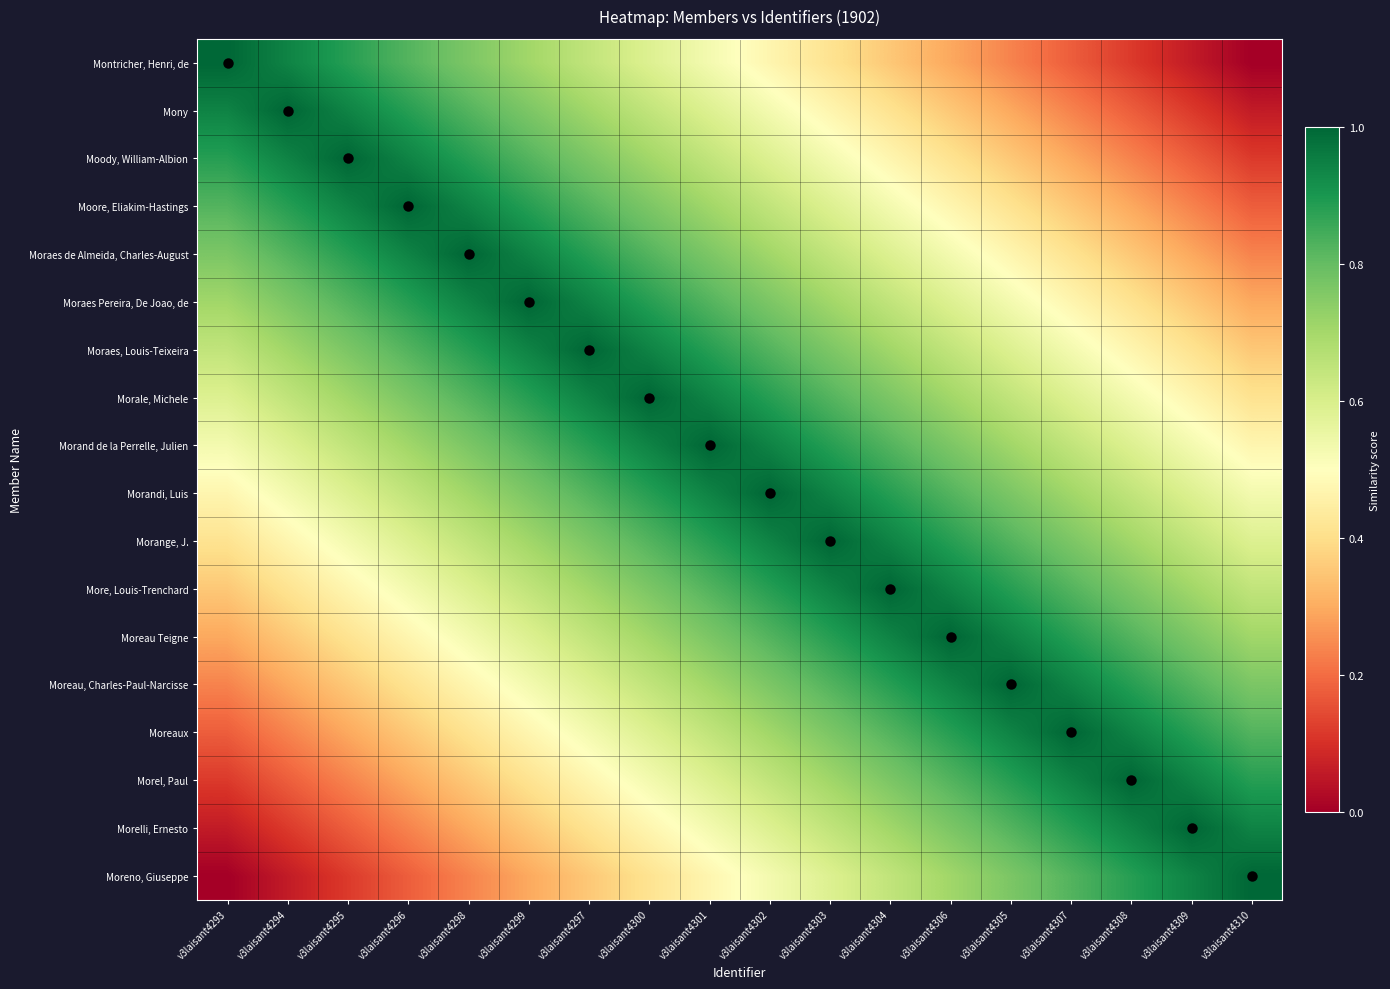

List the series in order of their peak value, highest first.

Montricher, Henri, de, Mony, Moody, William-Albion, Moore, Eliakim-Hastings, Moraes de Almeida, Charles-August, Moraes Pereira, De Joao, de, Moraes, Louis-Teixeira, Morale, Michele, Morand de la Perrelle, Julien, Morandi, Luis, Morange, J., More, Louis-Trenchard, Moreau Teigne, Moreau, Charles-Paul-Narcisse, Moreaux, Morel, Paul, Morelli, Ernesto, Moreno, Giuseppe